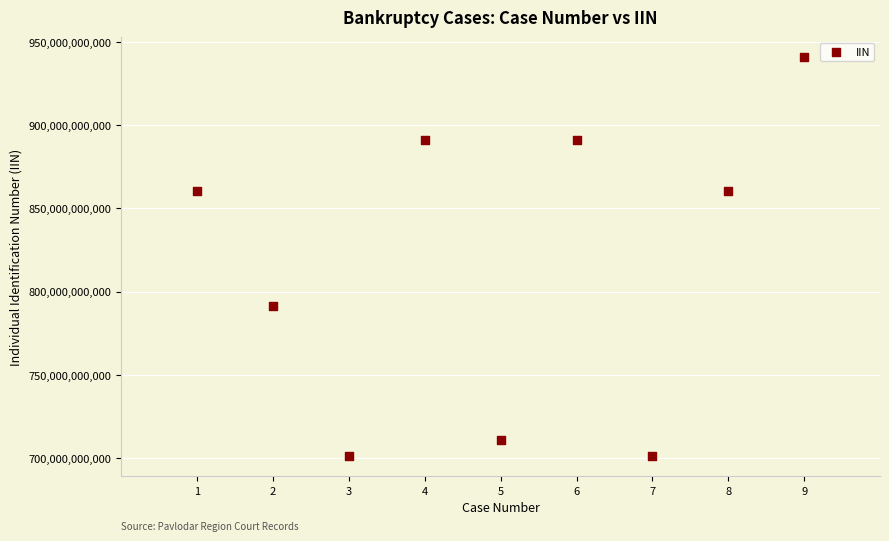

What is the average X value?

5